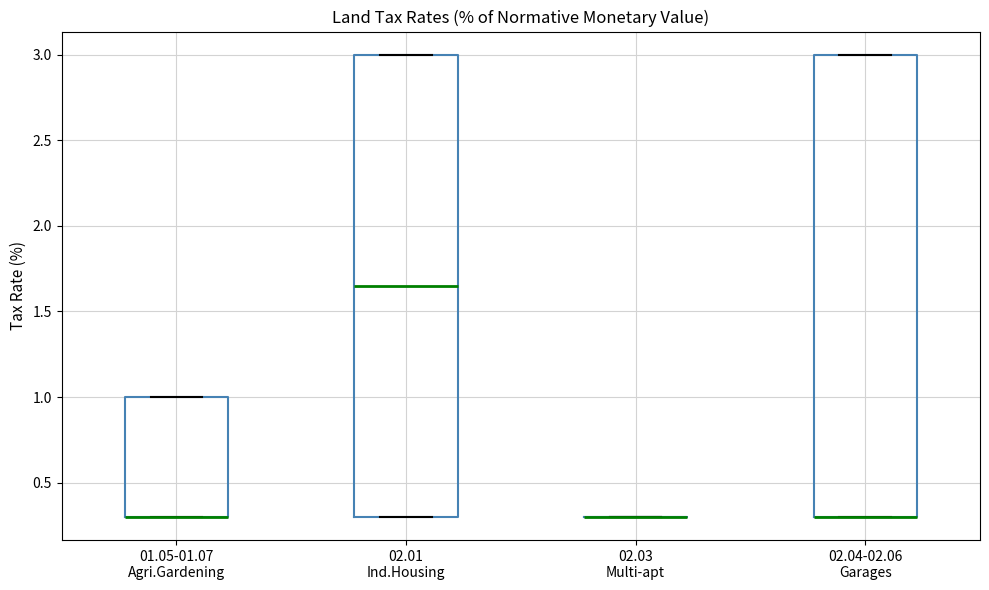

Where is the upper edge of the box for 01.05-01.07 Agri.Gardening on the y-axis? The values are not printed on the chart, so give them approximately, as read against the axis.

1.00